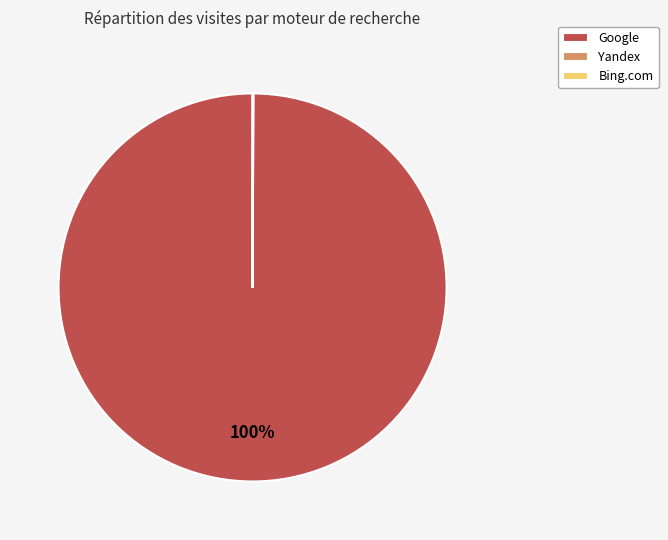

To the nearest percent, what percentage of the pie is Google?

100%